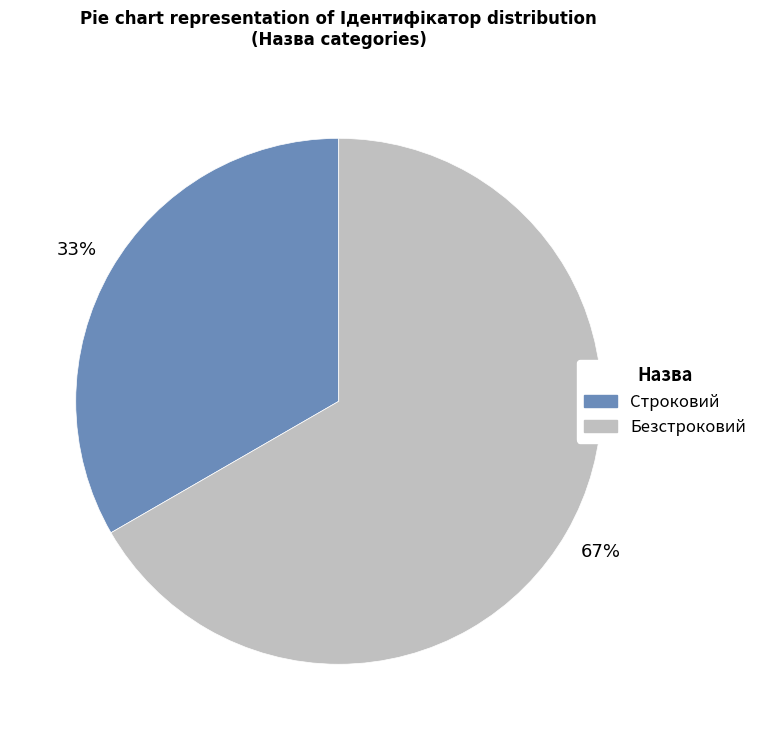

What percentage is the Безстроковий slice, to the nearest percent?

67%